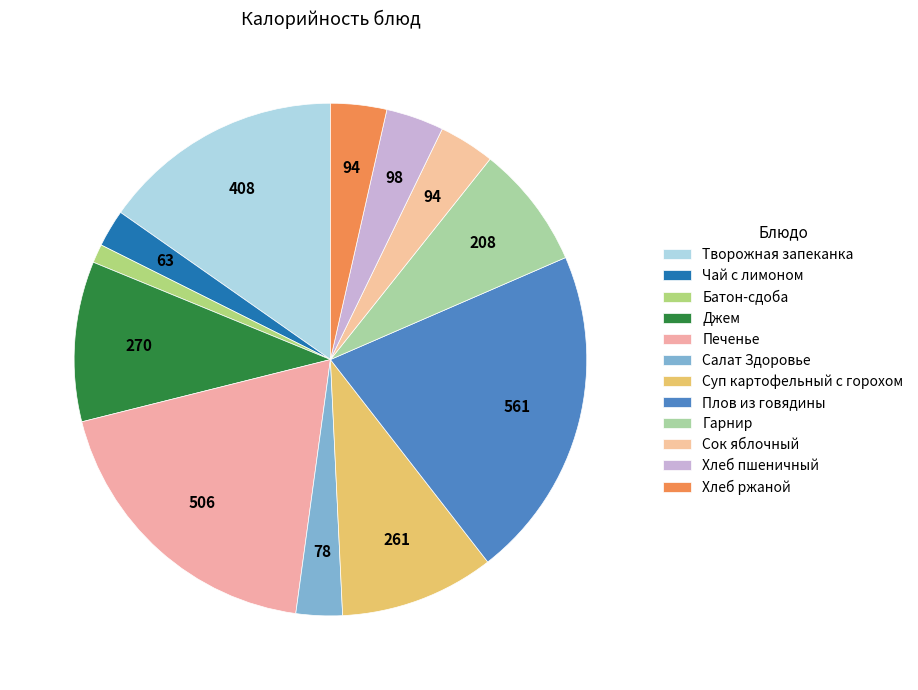

What percentage do Хлеб ржаной and Творожная запеканка together represent?

18.8%